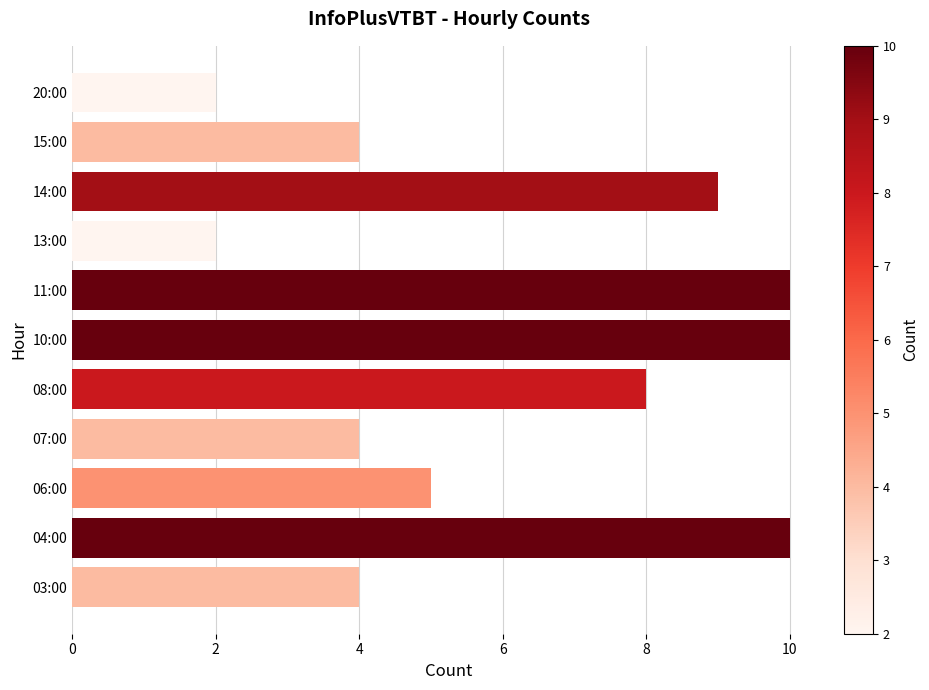

Reading bottom to top, transcribe all the data shown in this chart.

4	10	5	4	8	10	10	2	9	4	2